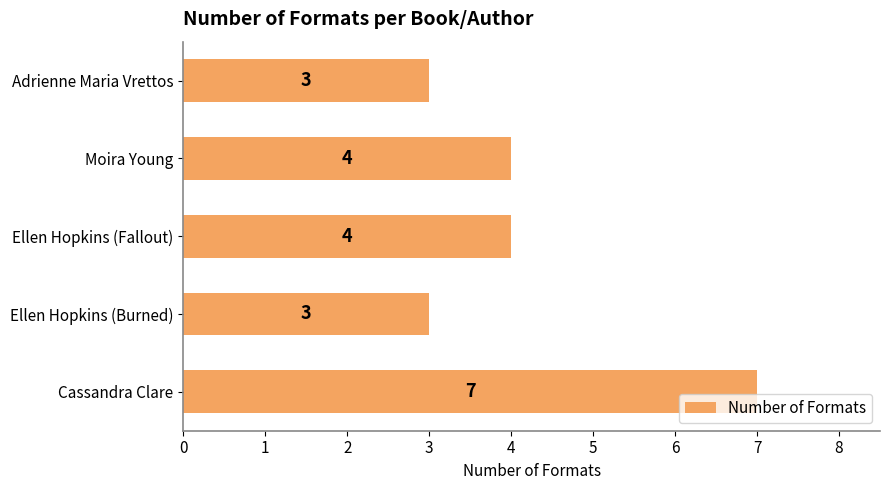

The chart shows a value of 3 at Adrienne Maria Vrettos. True or false?

True